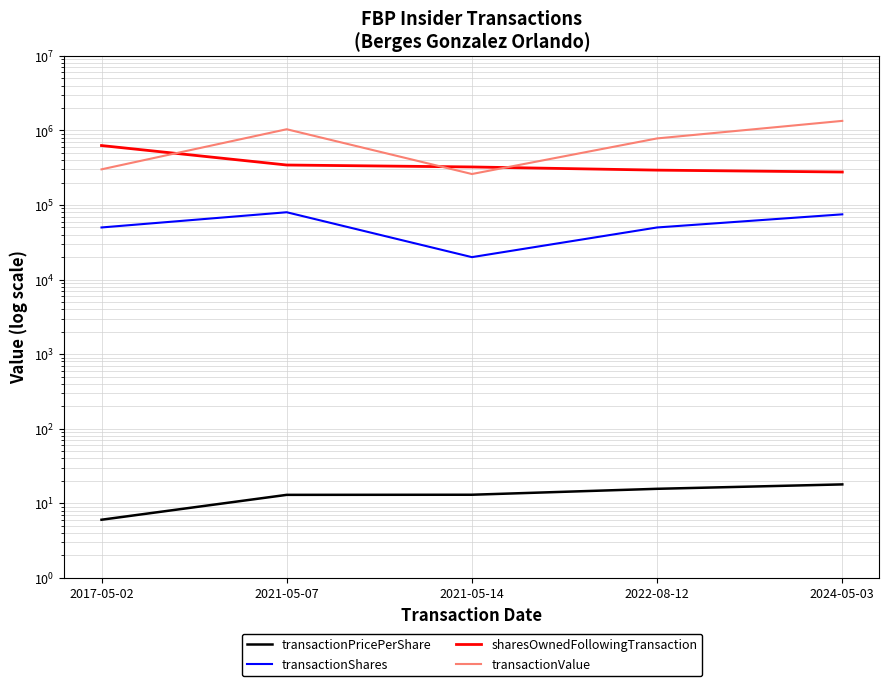

Where does the transactionValue series first go above 781880?

2021-05-07